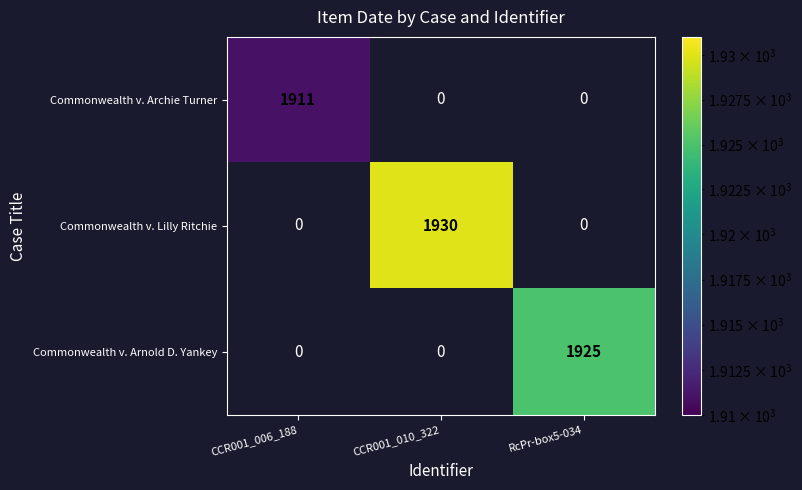

Is it true that Commonwealth v. Archie Turner equals 1911 at CCR001_006_188?

True